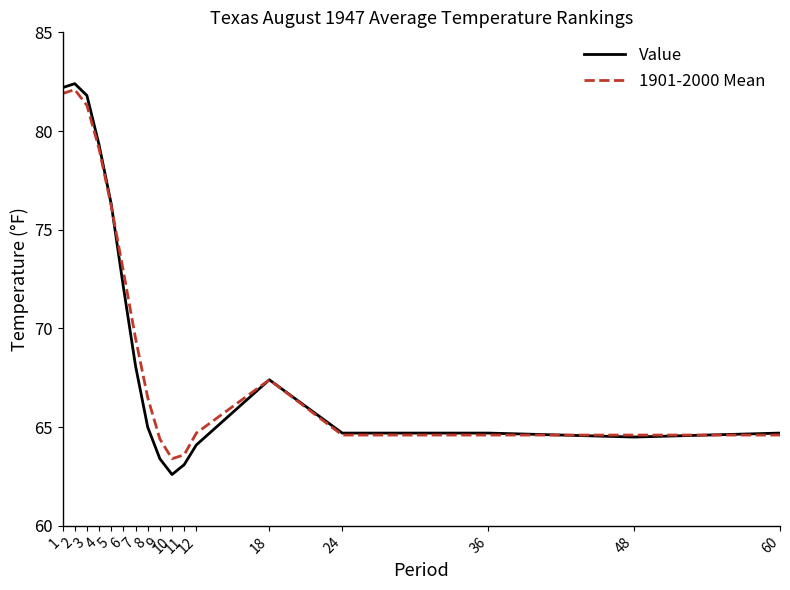

What is the highest value of the Value series?

82.4